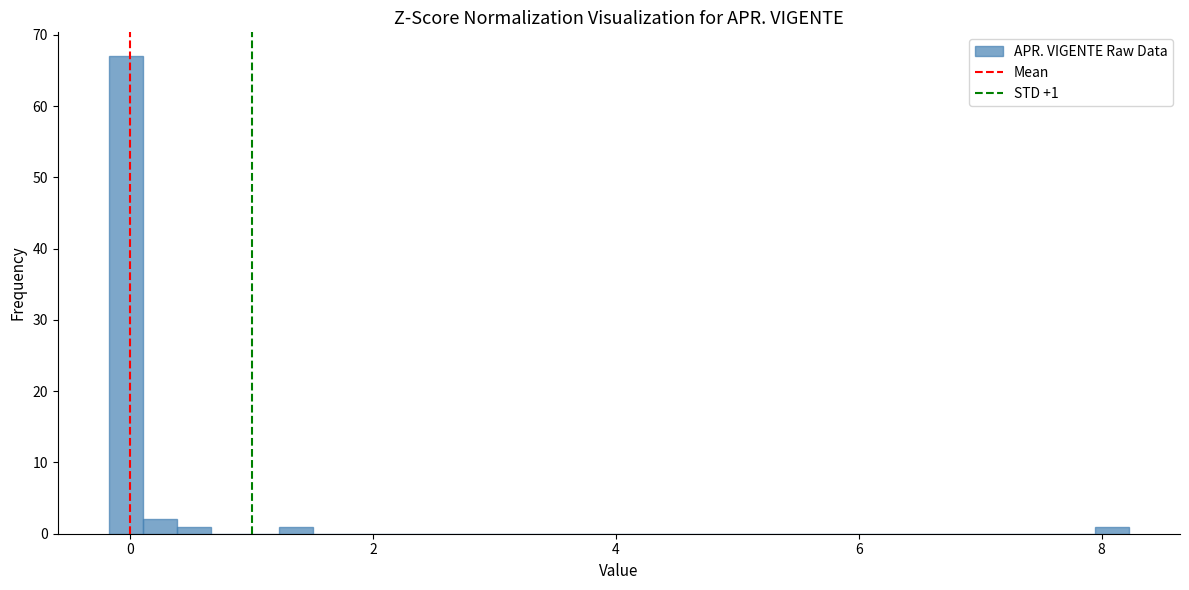

Around what value on the x-axis is the tallest bar? Give the approximate position of its centre, as read against the axis.

0.0